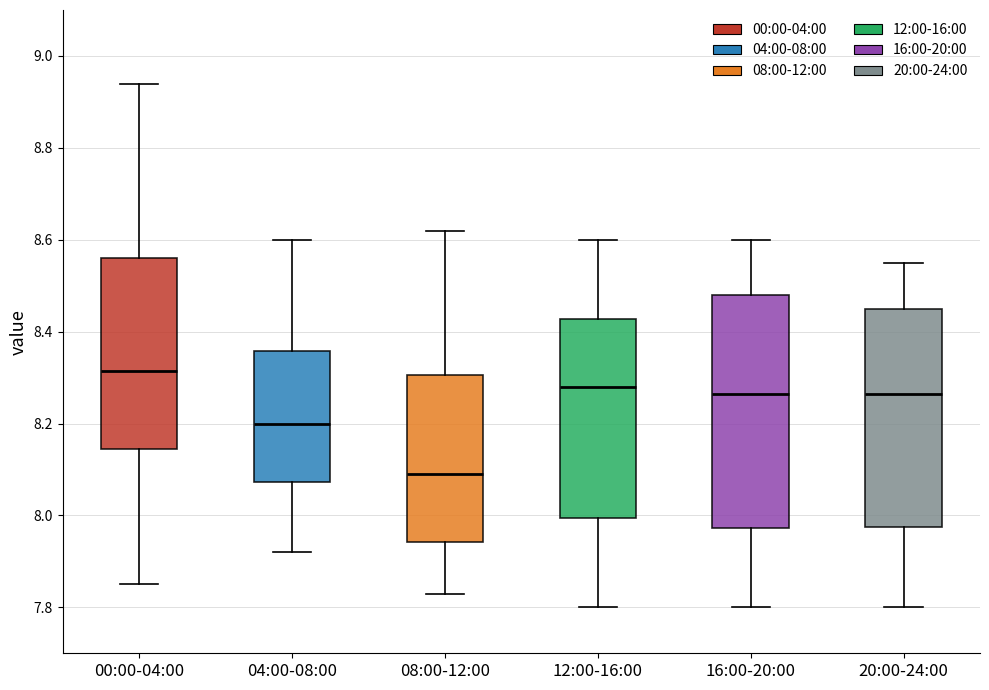

Which box's median line is the lowest?

08:00-12:00